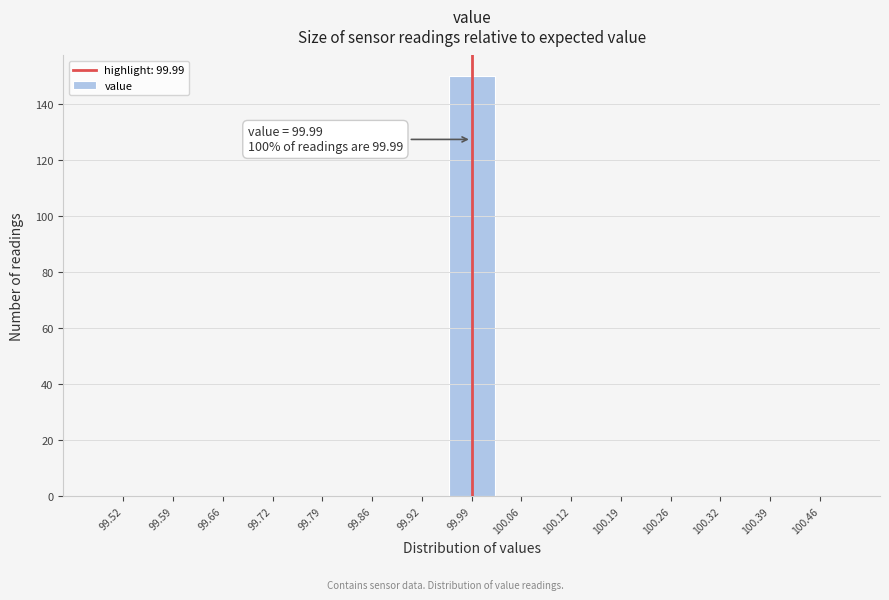

Over which range of the x-axis is the bar tallest?

99.96 to 100.02